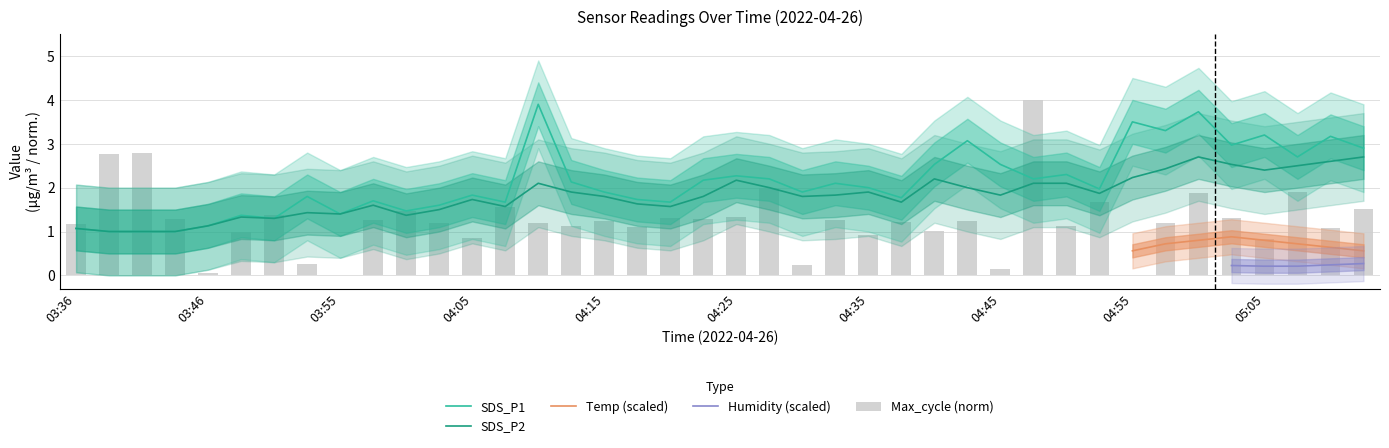

How many groups of bars are there?

40